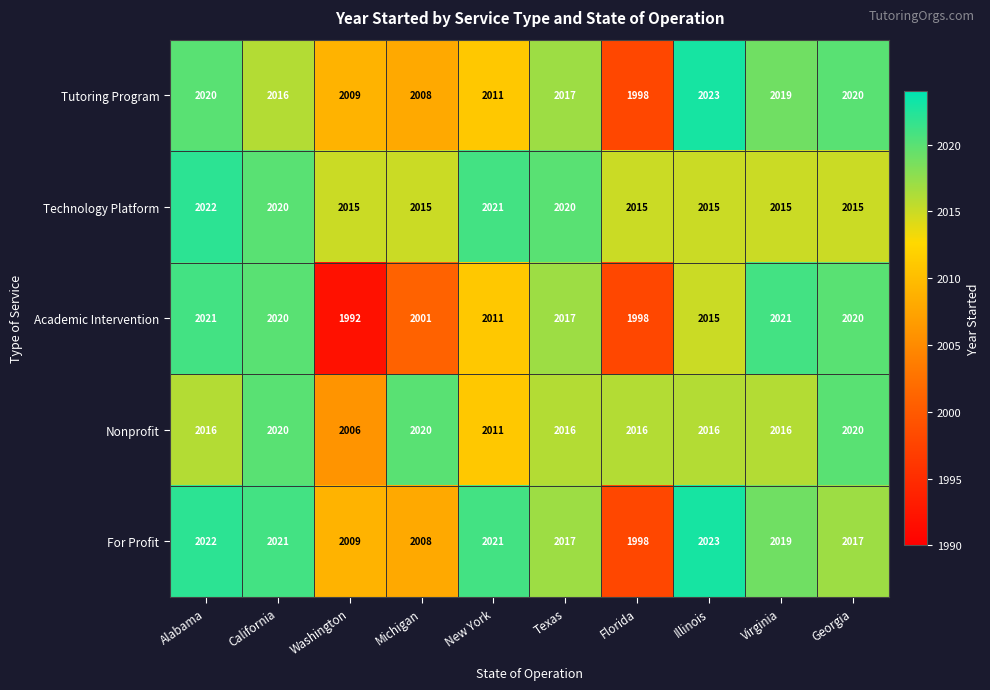

Which series has the largest total across all categories?

Technology Platform